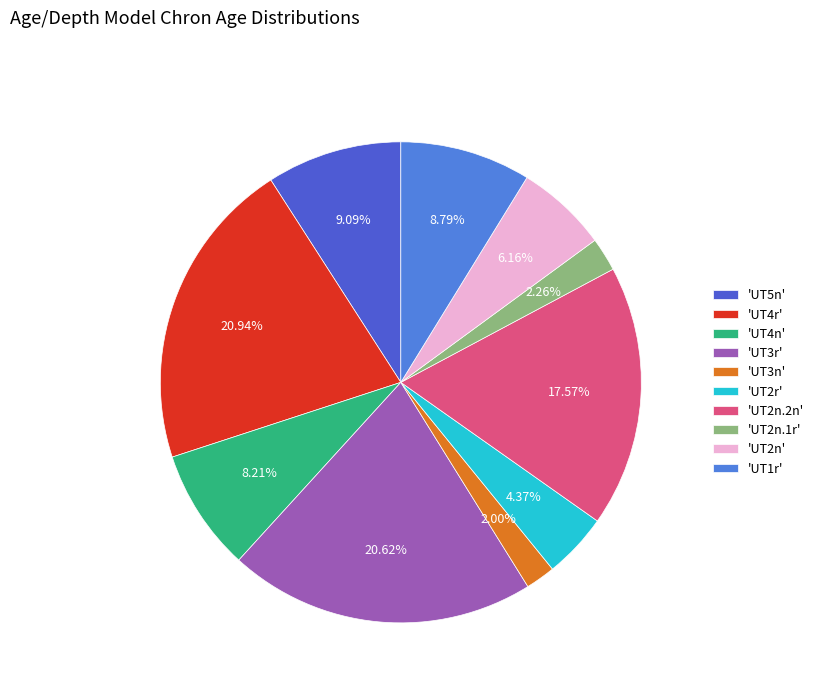

How many slices are in this pie chart?

10